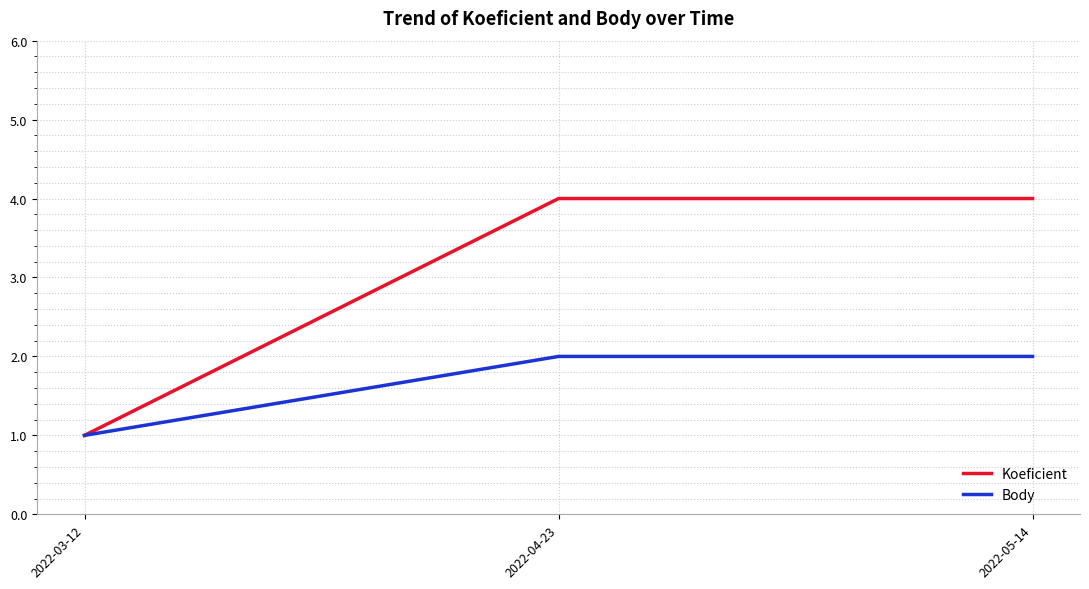

Which series has the largest total across all categories?

Koeficient